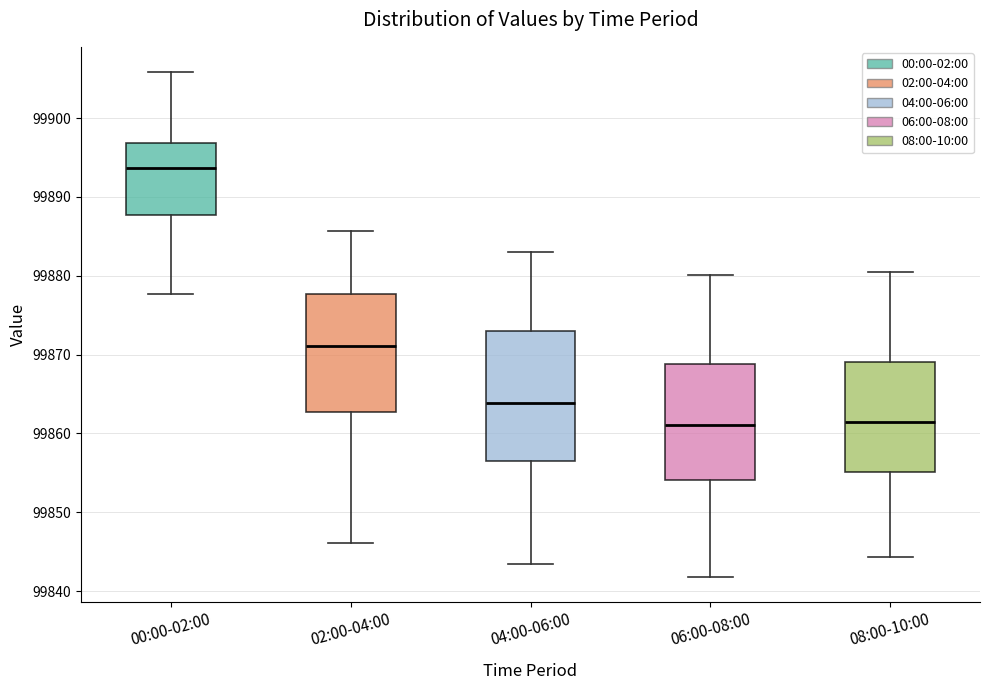

Reading left to right, transcribe this box plot: for each box, give where its median line is, the range the box spans, and where its two whiskers end, as read against the y-axis. The values are not printed on the chart, so give them approximately, as read against the axis.

00:00-02:00: median 99894, box 99888 to 99897, whiskers 99878 to 99906
02:00-04:00: median 99871, box 99863 to 99878, whiskers 99846 to 99886
04:00-06:00: median 99864, box 99856 to 99873, whiskers 99843 to 99883
06:00-08:00: median 99861, box 99854 to 99869, whiskers 99842 to 99880
08:00-10:00: median 99862, box 99855 to 99869, whiskers 99844 to 99881